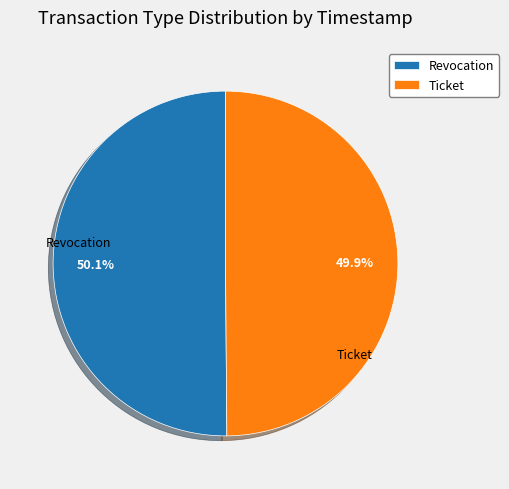

Approximately how many times larger is the value at Ticket compared to Revocation?

1.0